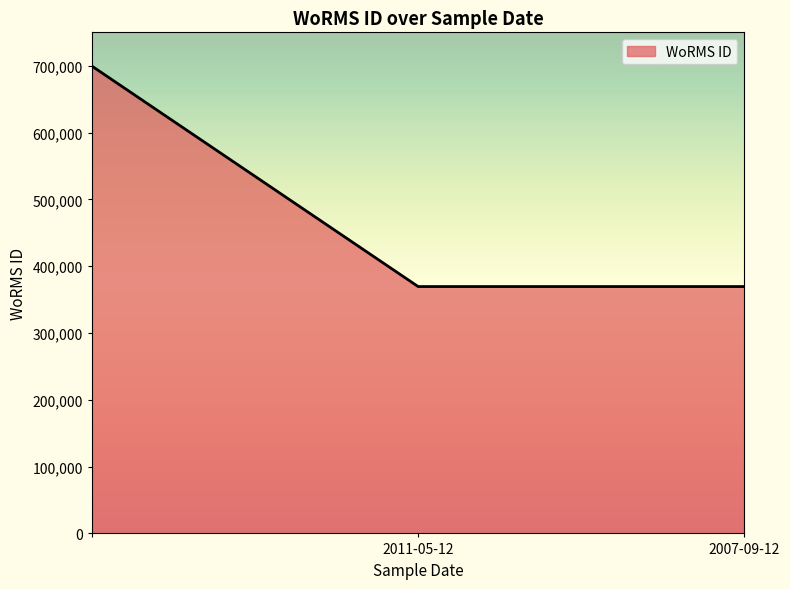

What is the sum of all values?

1438380